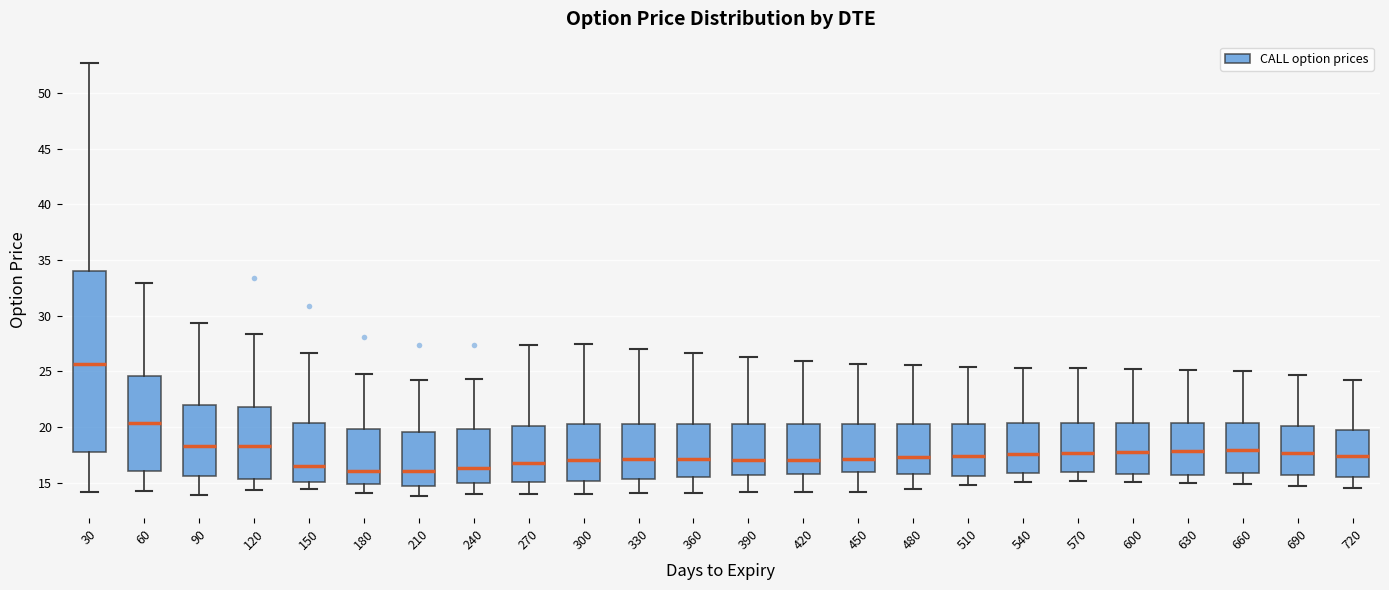

Reading left to right, read every box against the y-axis: the position of its median line, the range the box covers, and the ends of its whiskers. The values are not printed on the chart, so give them approximately, as read against the axis.

30: median 25.5, box 17.5 to 34.0, whiskers 14.0 to 52.5
60: median 20.5, box 16.0 to 24.5, whiskers 14.0 to 33.0
90: median 18.5, box 15.5 to 22.0, whiskers 14.0 to 29.5
120: median 18.5, box 15.5 to 22.0, whiskers 14.5 to 28.5
150: median 16.5, box 15.0 to 20.5, whiskers 14.5 to 26.5
180: median 16.0, box 15.0 to 20.0, whiskers 14.0 to 24.5
210: median 16.0, box 14.5 to 19.5, whiskers 14.0 to 24.0
240: median 16.5, box 15.0 to 20.0, whiskers 14.0 to 24.5
270: median 16.5, box 15.0 to 20.0, whiskers 14.0 to 27.5
300: median 17.0, box 15.0 to 20.5, whiskers 14.0 to 27.5
330: median 17.0, box 15.5 to 20.5, whiskers 14.0 to 27.0
360: median 17.0, box 15.5 to 20.5, whiskers 14.0 to 26.5
390: median 17.0, box 15.5 to 20.5, whiskers 14.0 to 26.0
420: median 17.0, box 16.0 to 20.5, whiskers 14.0 to 26.0
450: median 17.0, box 16.0 to 20.0, whiskers 14.0 to 25.5
480: median 17.5, box 16.0 to 20.5, whiskers 14.5 to 25.5
510: median 17.5, box 15.5 to 20.5, whiskers 15.0 to 25.5
540: median 17.5, box 16.0 to 20.5, whiskers 15.0 to 25.5
570: median 17.5, box 16.0 to 20.5, whiskers 15.0 to 25.5
600: median 18.0, box 16.0 to 20.5, whiskers 15.0 to 25.0
630: median 18.0, box 15.5 to 20.5, whiskers 15.0 to 25.0
660: median 18.0, box 16.0 to 20.5, whiskers 15.0 to 25.0
690: median 17.5, box 15.5 to 20.0, whiskers 14.5 to 24.5
720: median 17.5, box 15.5 to 19.5, whiskers 14.5 to 24.0